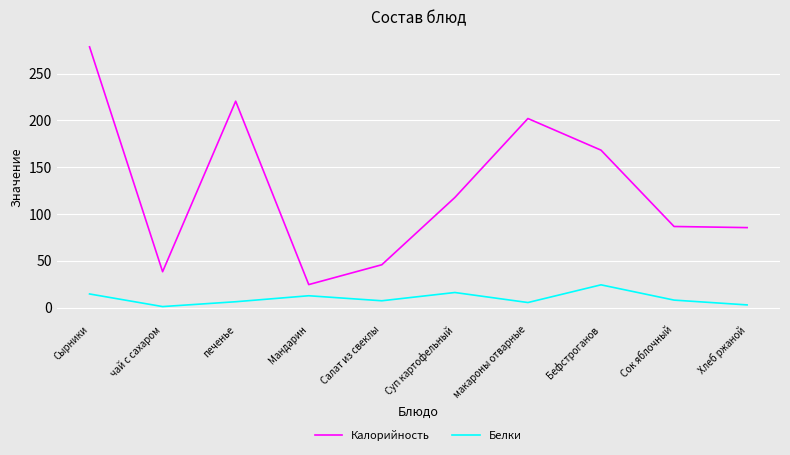

What is the spread (max minus min) of values at Суп картофельный?

101.6